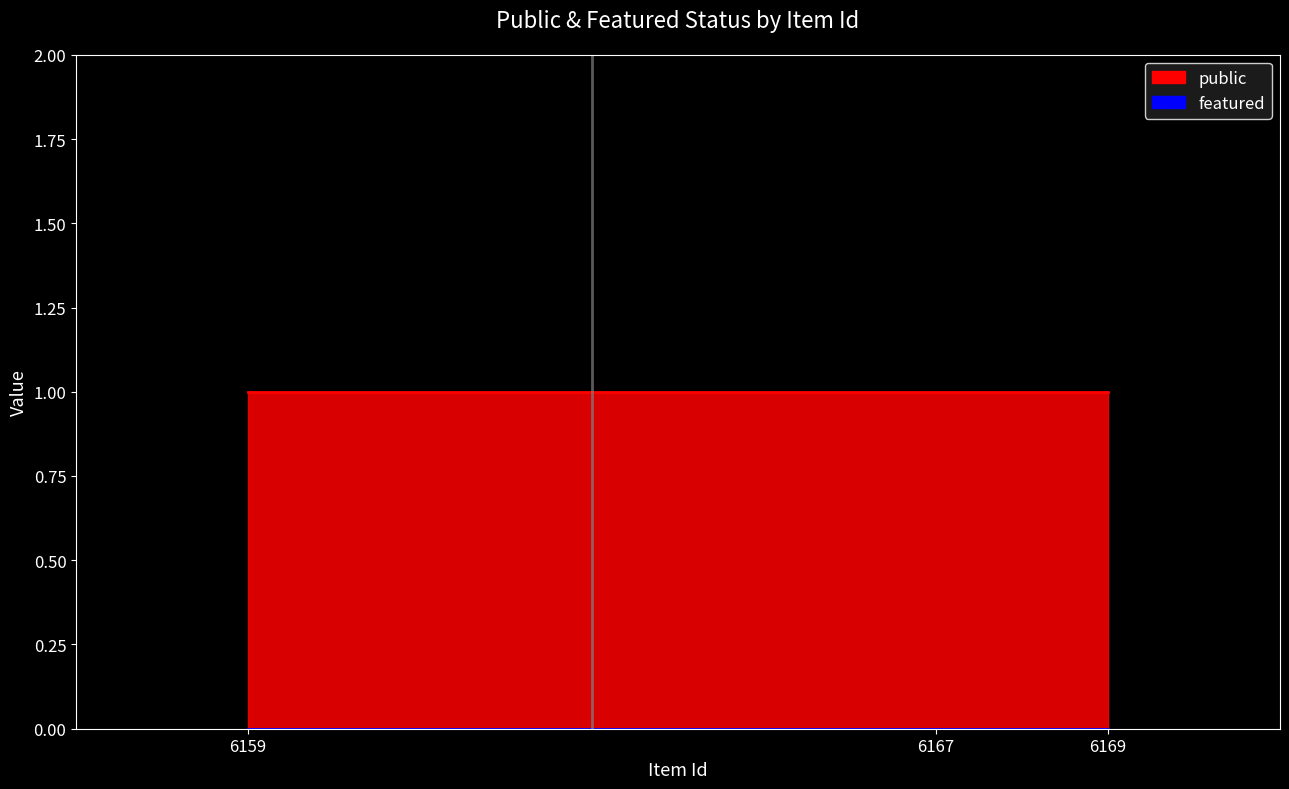

What is the difference between the highest and lowest values at 6167?

1